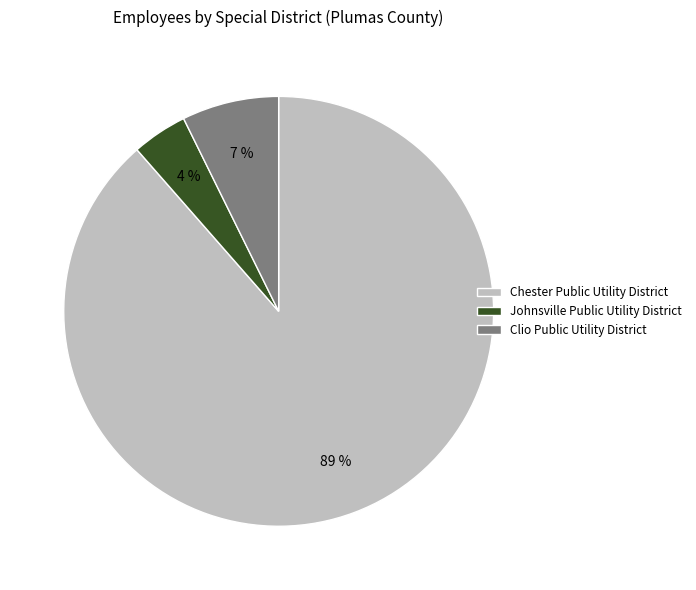

Between Johnsville Public Utility District and Chester Public Utility District, which is larger?

Chester Public Utility District